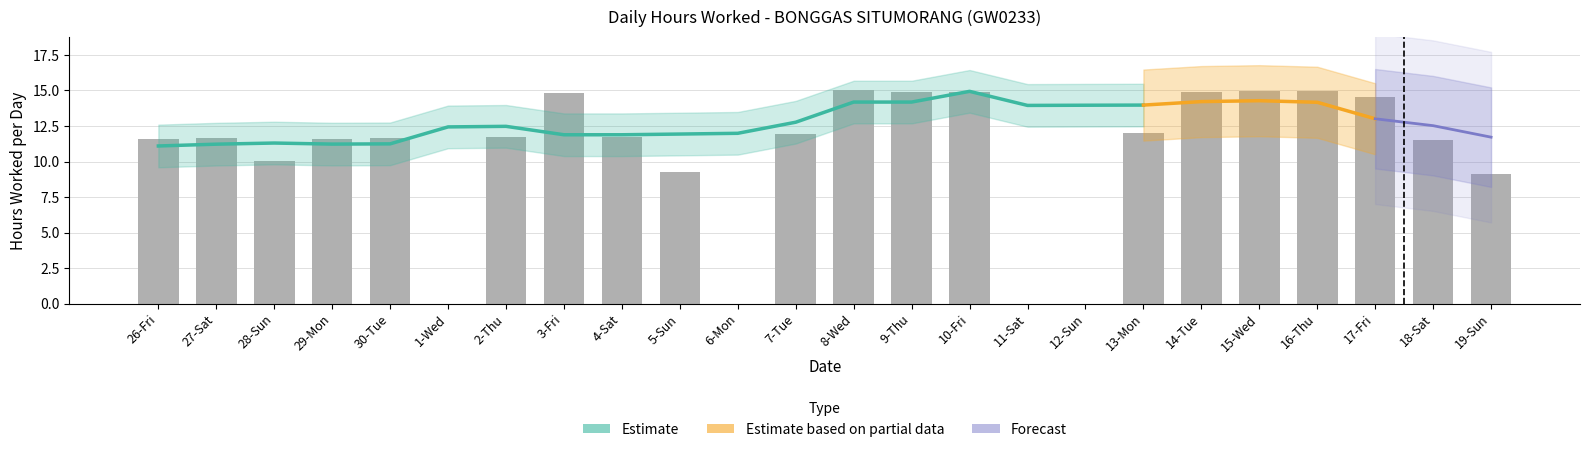

Read the value at 19-Sun.

9.1